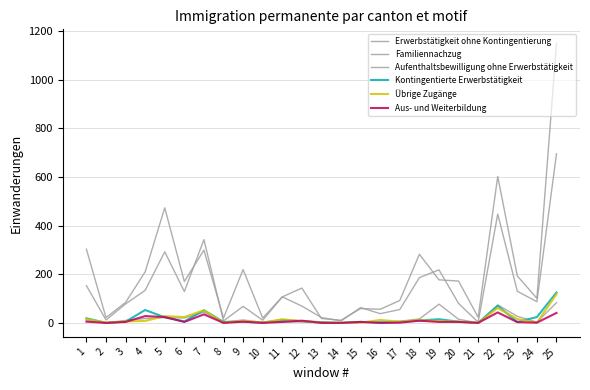

What is the total value across all series at 10?

35